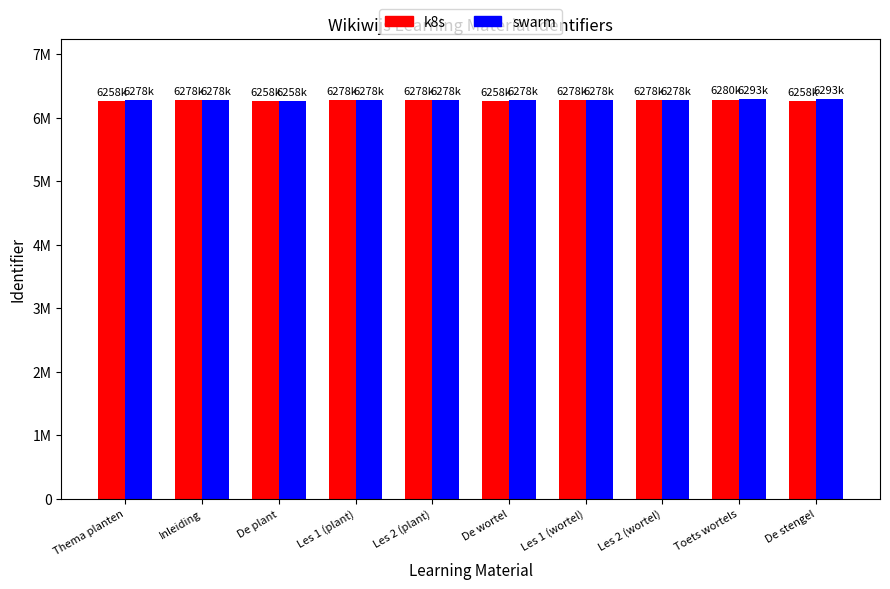

Does the chart contain any negative values?

No